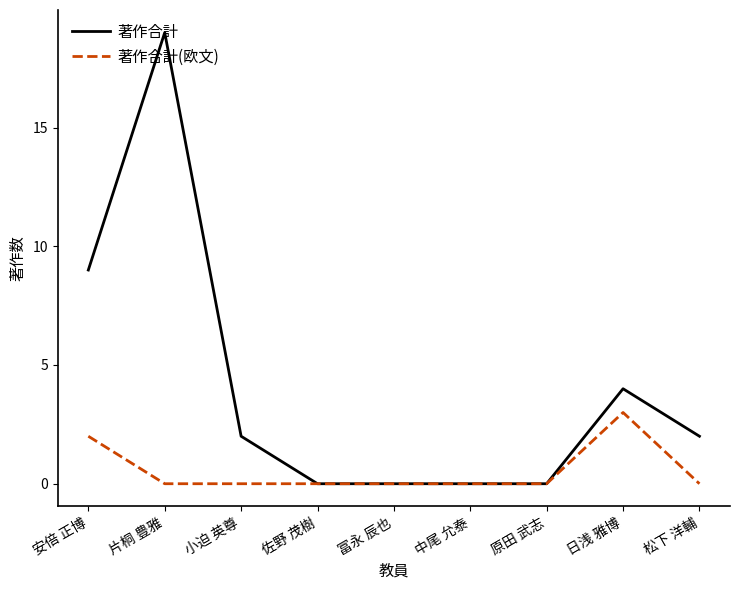

Reading left to right, extract all data points from this chart.

著作合計: 9	19	2	0	0	0	0	4	2
著作合計(欧文): 2	0	0	0	0	0	0	3	0